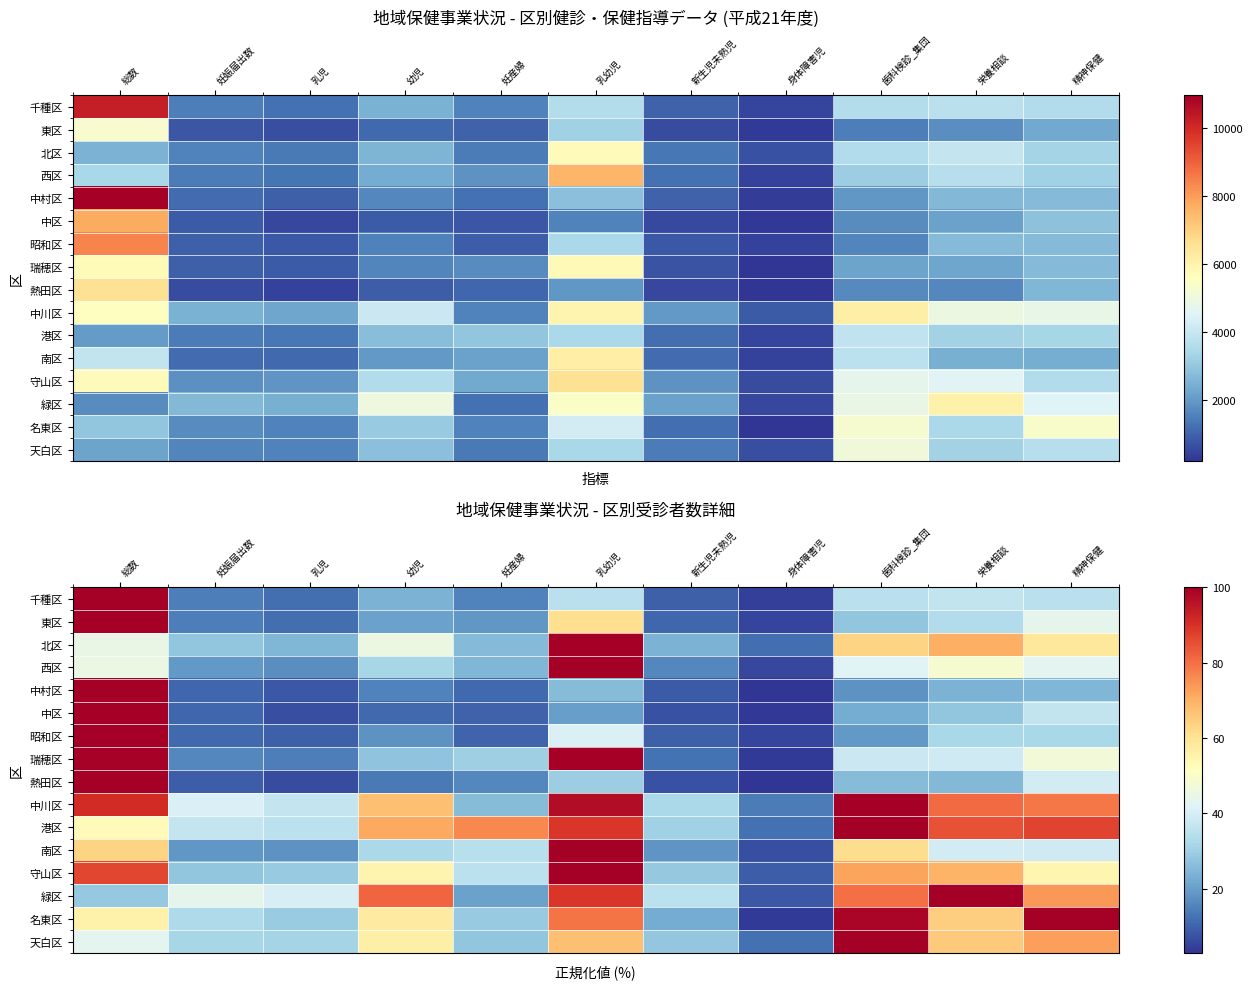

Is it true that 瑞穂区 equals 7.4 at 妊娠届出数?

False